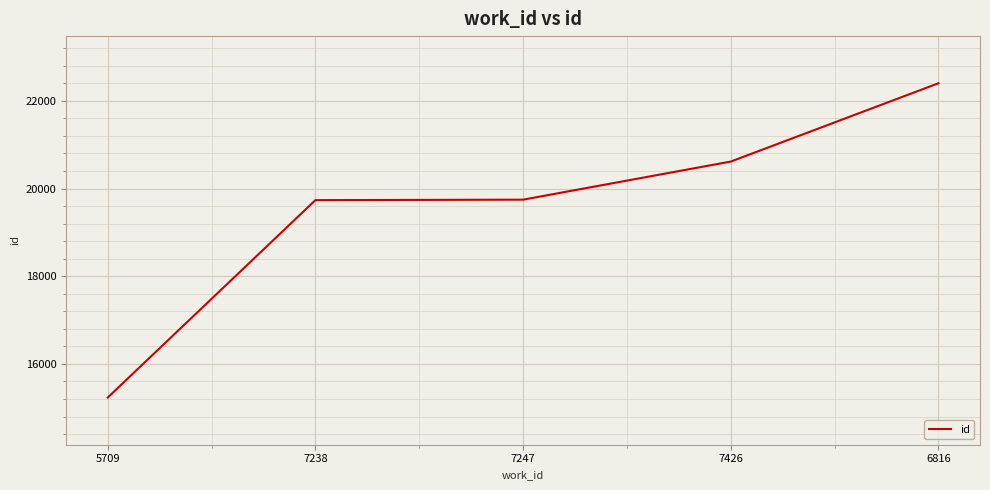

What position from the left is 7426?

4